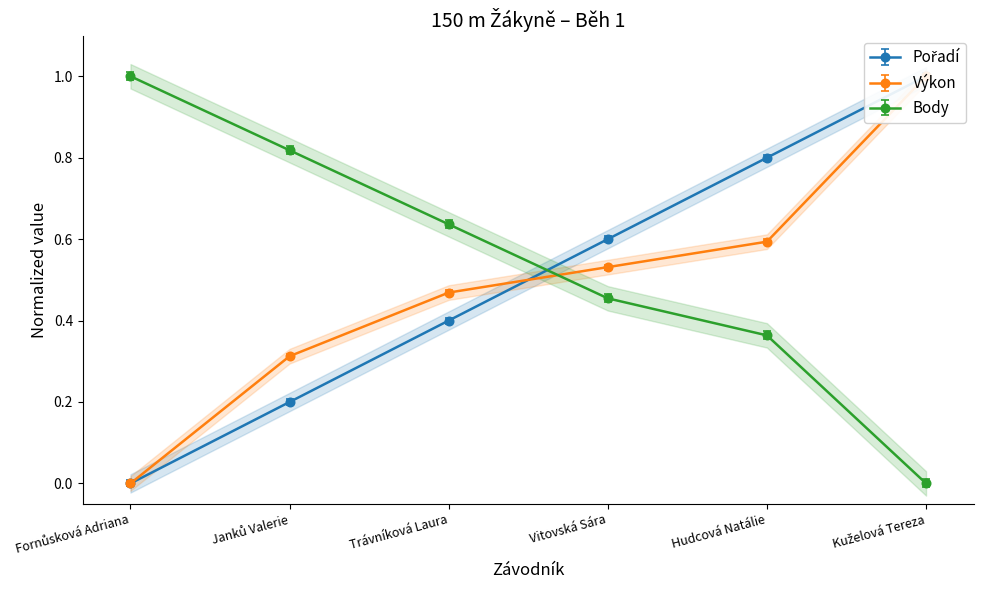

What is the label of the 6th point from the right?

Fornůsková Adriana